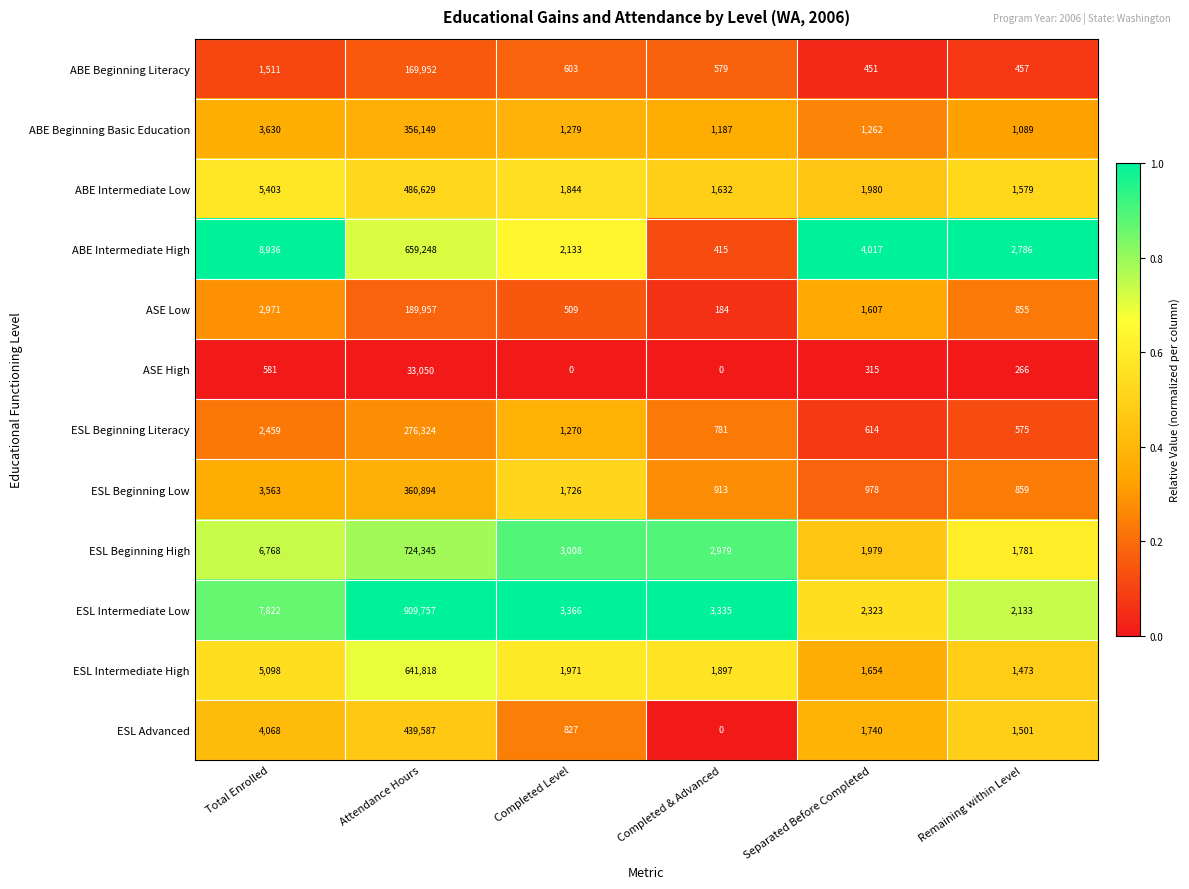

The value of ABE Beginning Literacy at Separated Before Completed is 451. True or false?

True